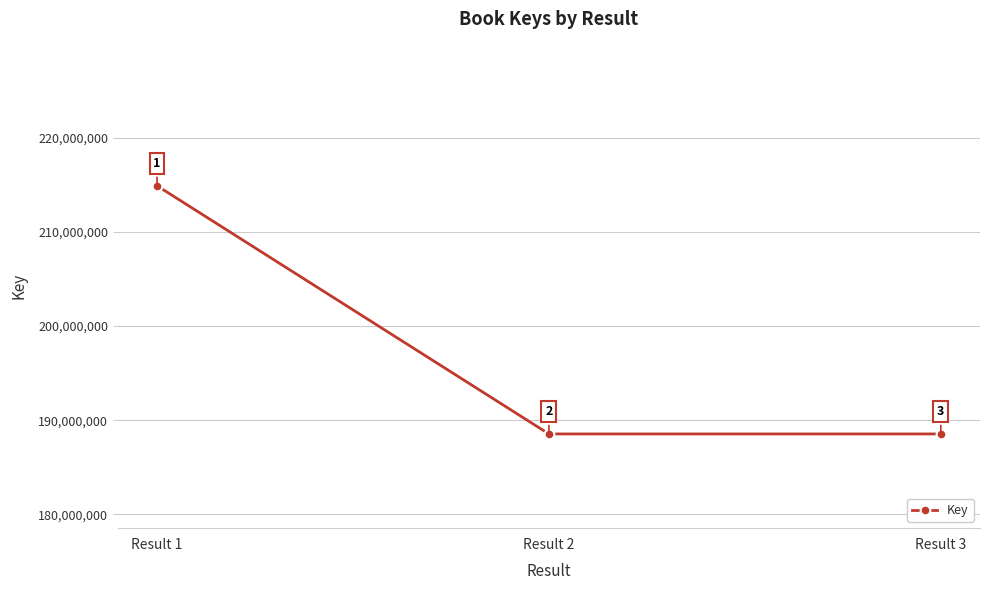

Reading right to left, extract all data points from this chart.

188547799	188547799	214890562